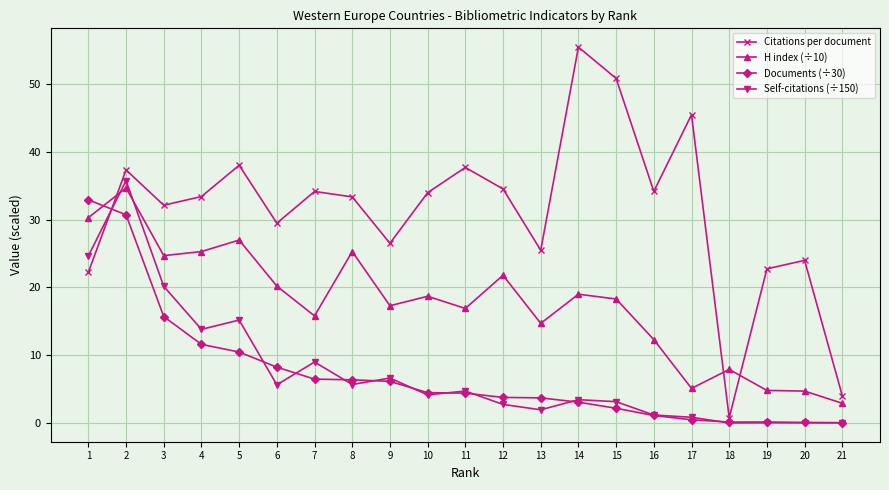

The value of Self-citations (÷150) at 19 is 0.0. True or false?

True